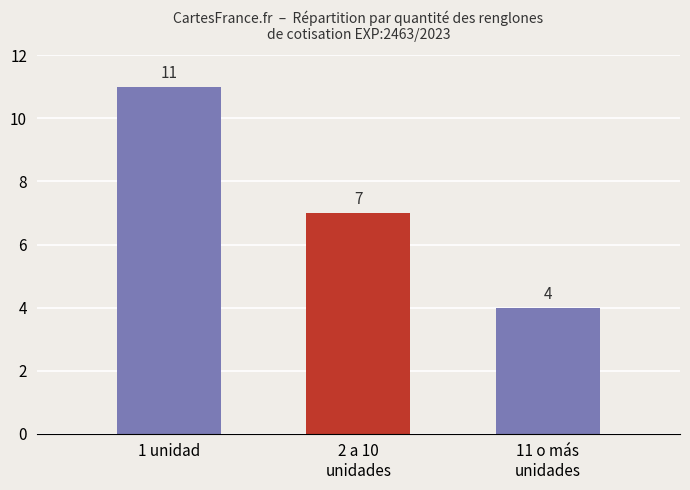

Reading left to right, list all the values displayed in this chart.

1 unidad=11	2 a 10
unidades=7	11 o más
unidades=4